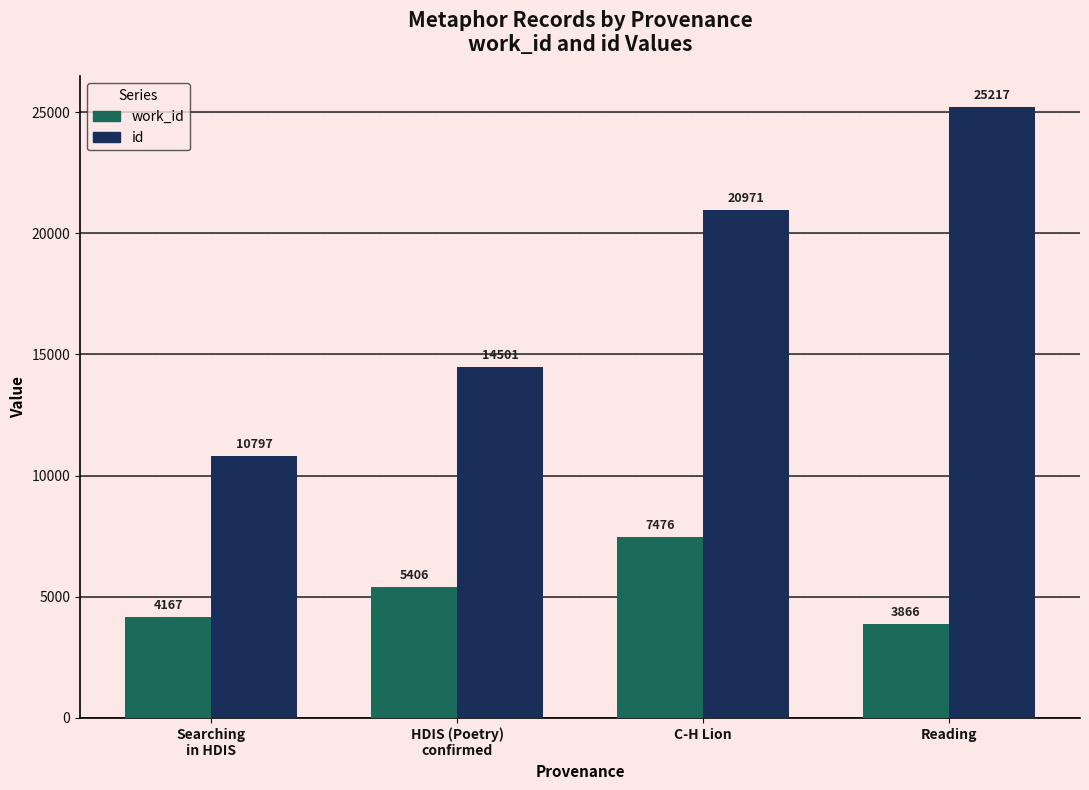

At which label is id closest to 18007?

C-H Lion